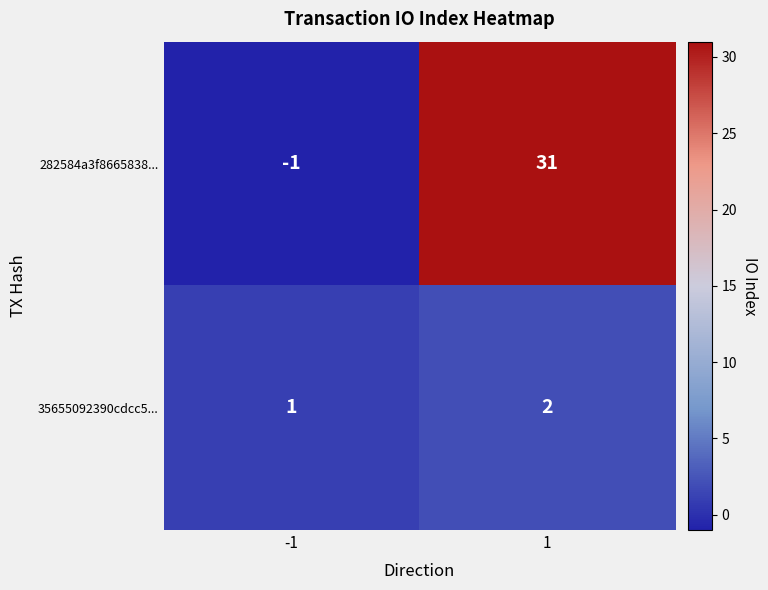

What is the smallest value displayed?

-1